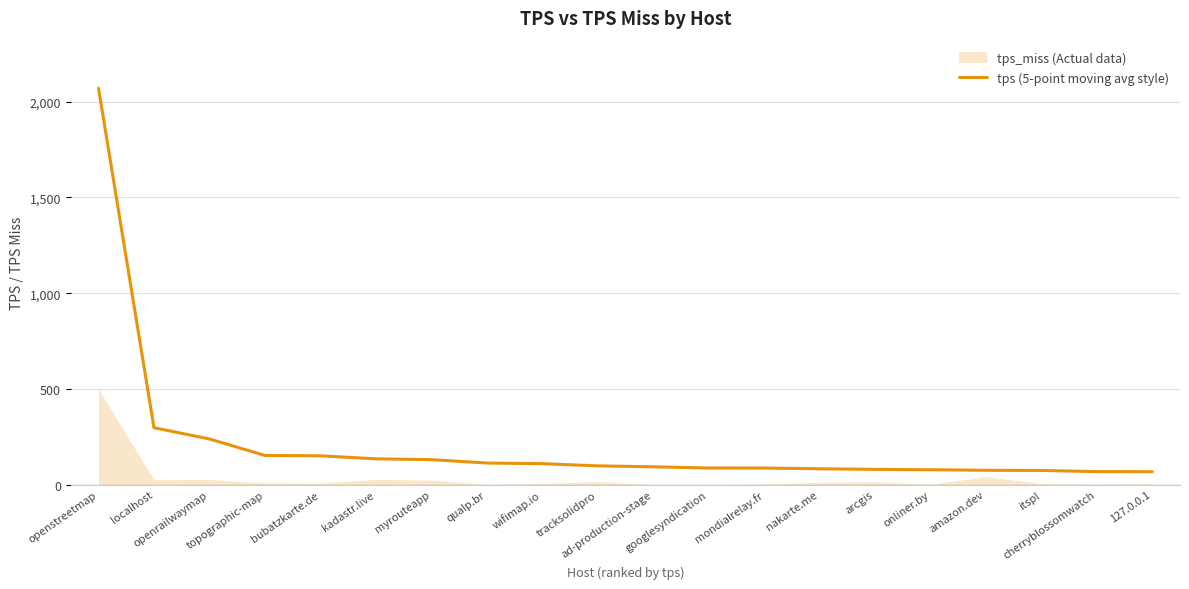

Reading left to right, transcribe all the data shown in this chart.

openstreetmap=2070.8	localhost=296.9	openrailwaymap=238.1	topographic-map=152.0	bubatzkarte.de=150.2	kadastr.live=134.3	myrouteapp=130.1	qualp.br=112.4	wifimap.io=109.0	tracksolidpro=97.6	ad-production-stage=92.6	googlesyndication=86.4	mondialrelay.fr=86.1	nakarte.me=82.3	arcgis=79.3	onliner.by=77.3	amazon.dev=74.4	itspl=73.6	cherryblossomwatch=67.4	127.0.0.1=67.0